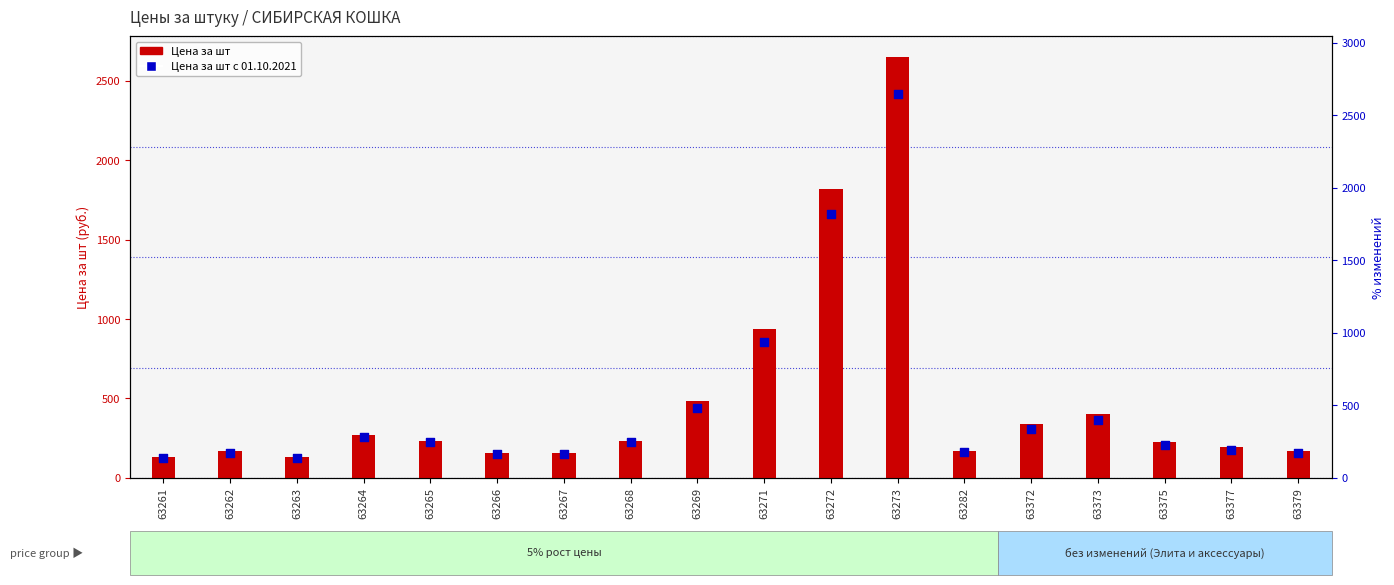

What are all the series names shown in the legend?

Цена за шт, Цена за шт с 01.10.2021